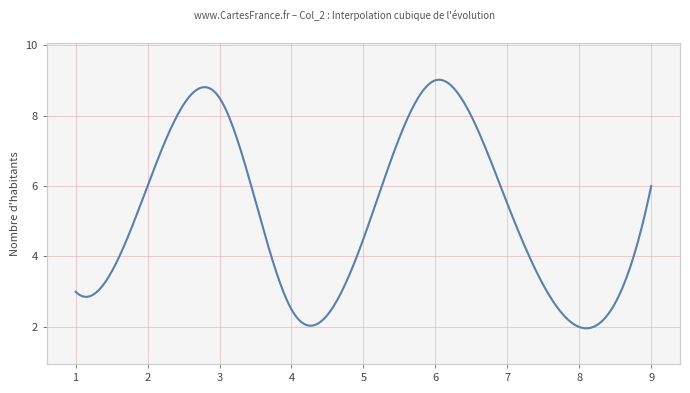

What is the greatest value displayed?

9.0